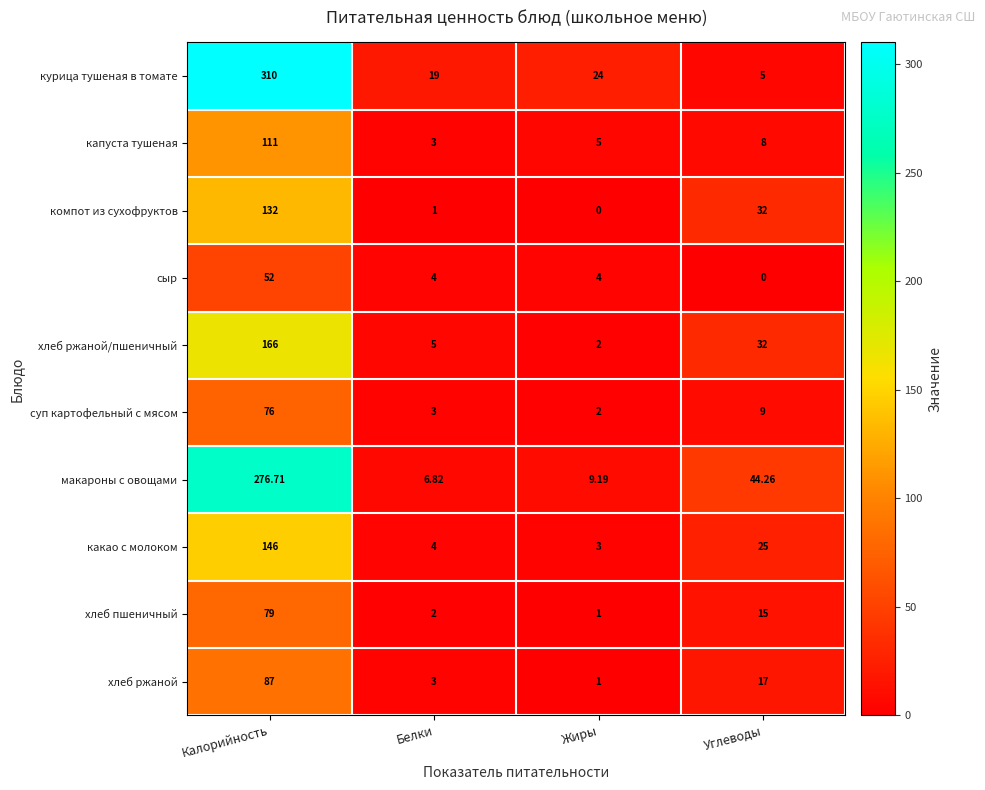

Which series has the largest total across all categories?

курица тушеная в томате